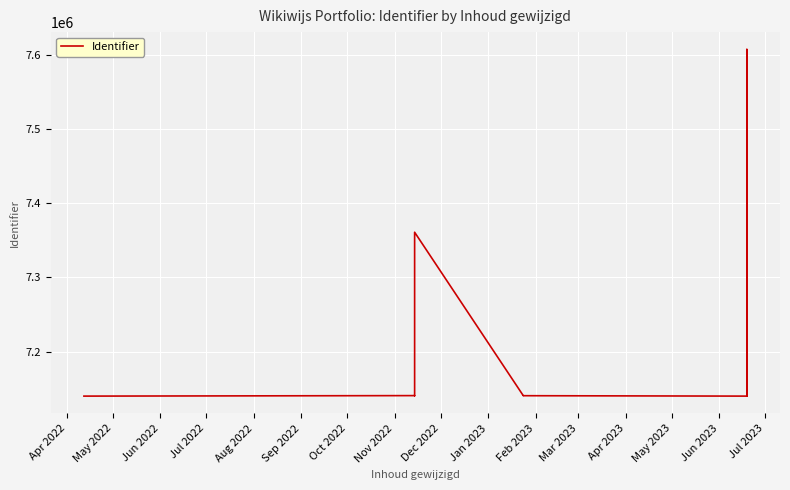

What is the greatest value displayed?

7607029